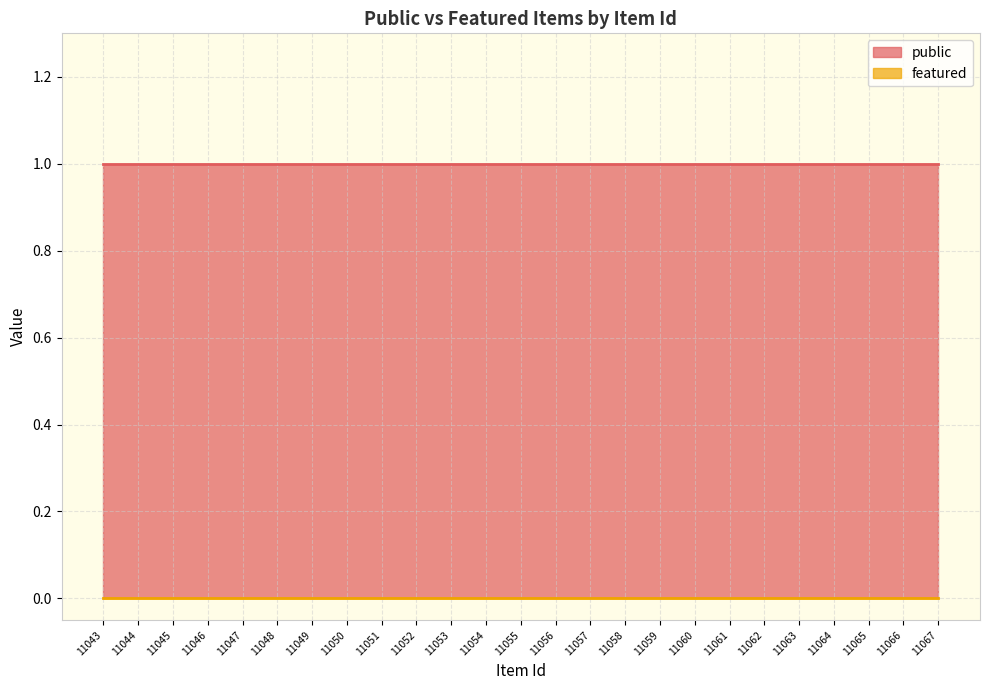

At which category is the sum across all series the highest?

11043